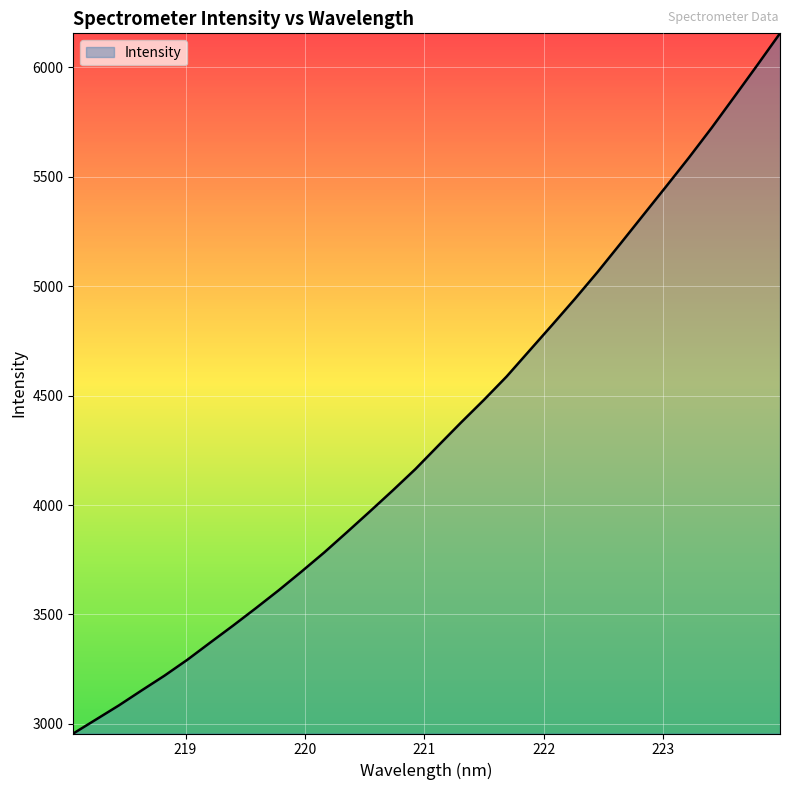

What is the difference between the maximum and minimum values?

3199.0